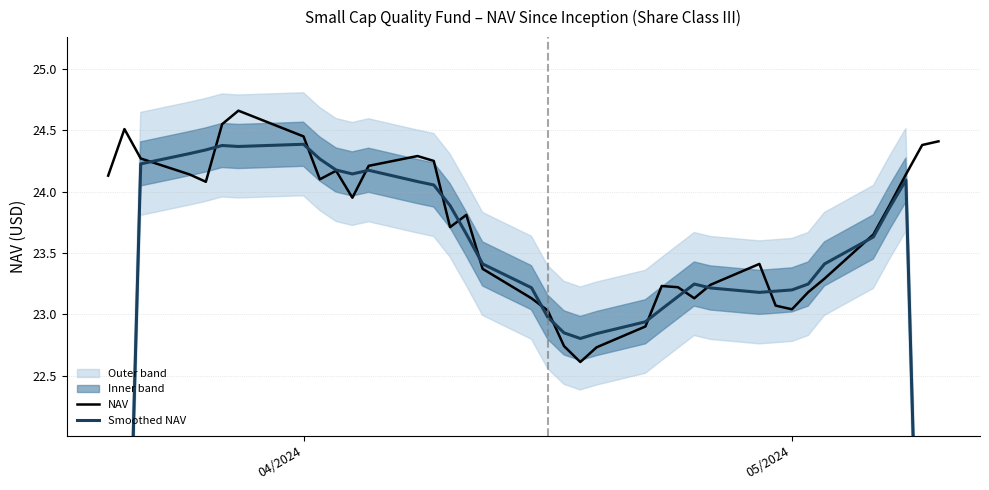

Which series has the largest total across all categories?

NAV